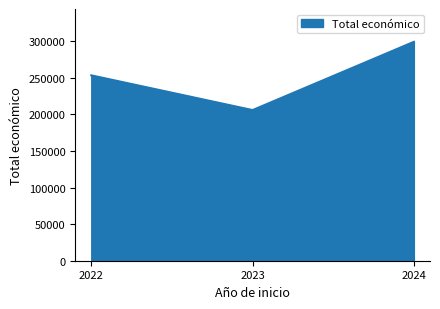

How many series are shown in this chart?

1